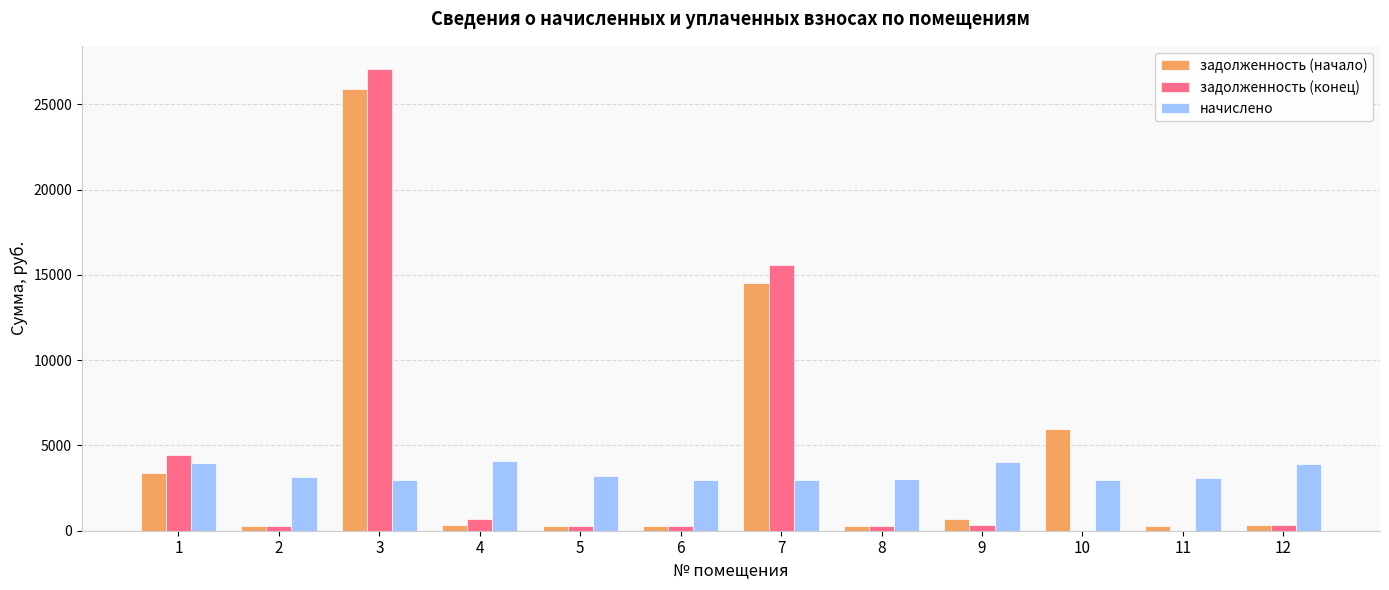

At which category does the chart reach its peak across all series?

3